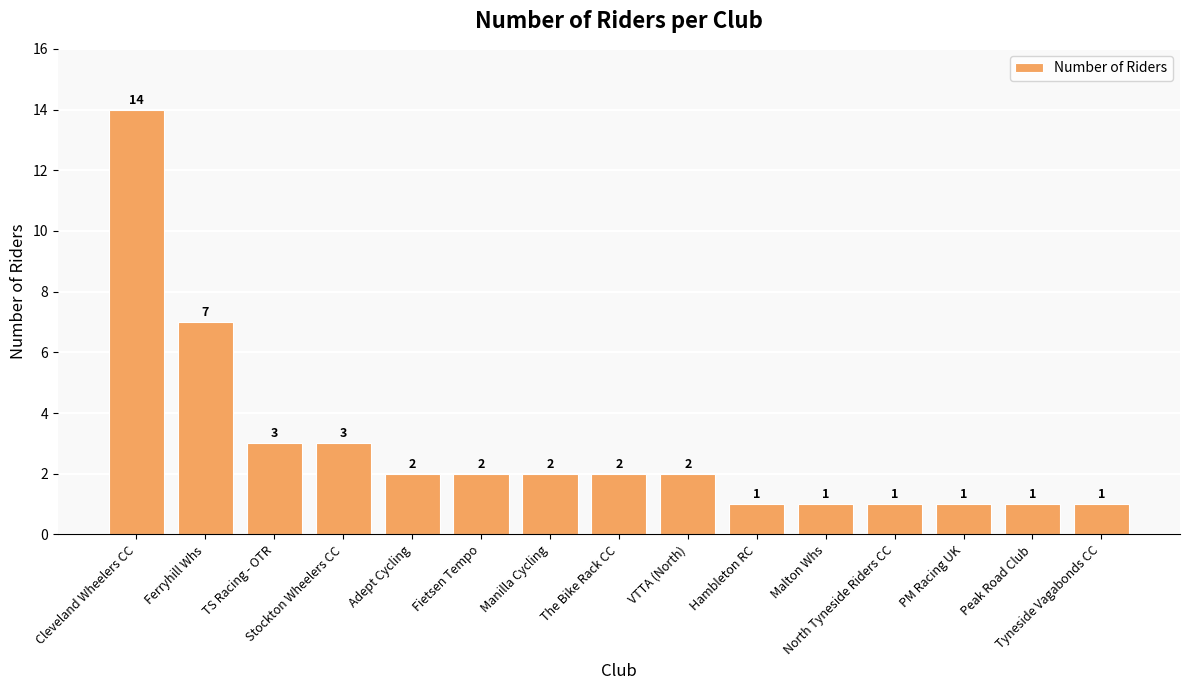

What is the difference between the maximum and second lowest values?

13